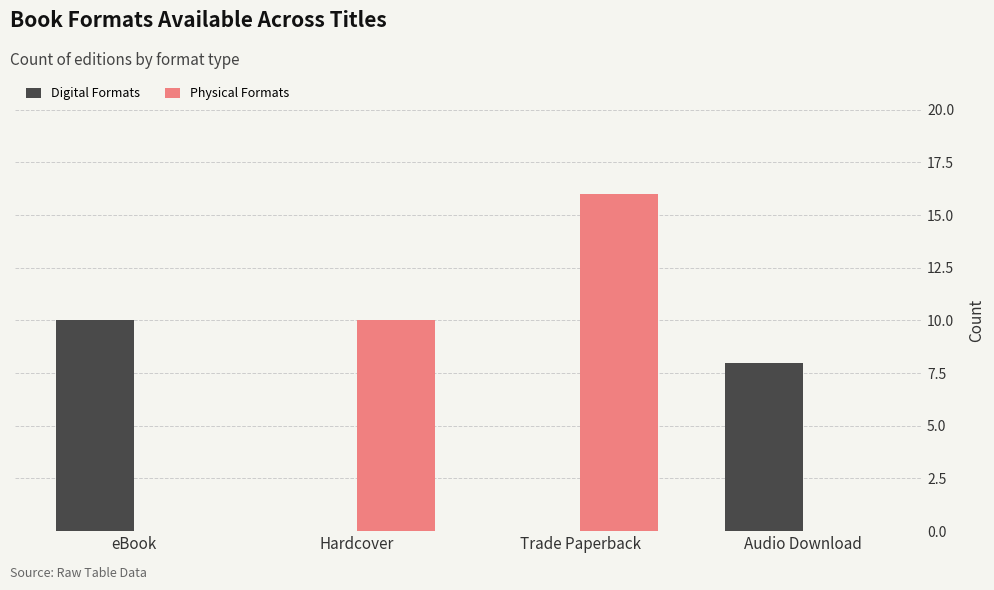

How many categories are shown in the chart?

4